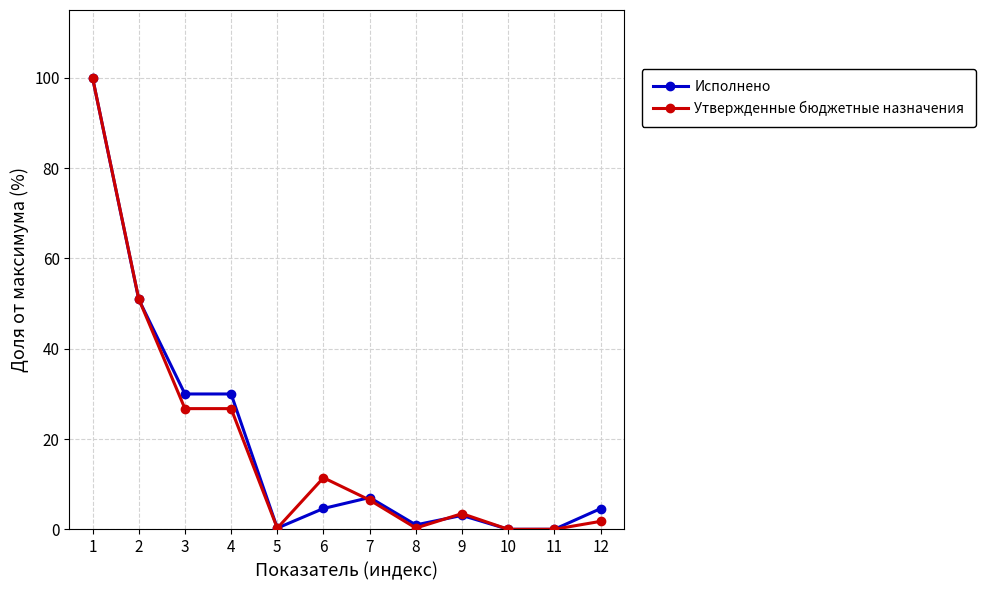

Does the chart display data point markers on the line(s)?

Yes